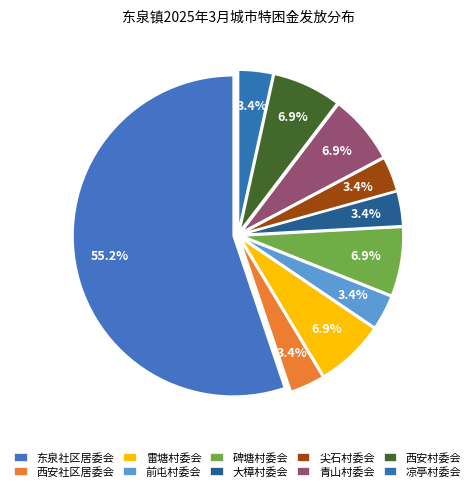

Between 大樟村委会 and 前屯村委会, which is larger?

大樟村委会